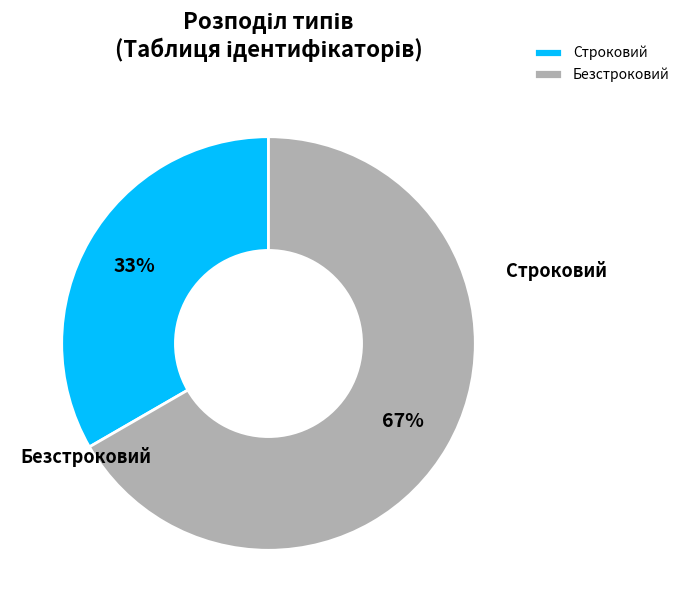

Is it true that Безстроковий is 57% of the pie?

False